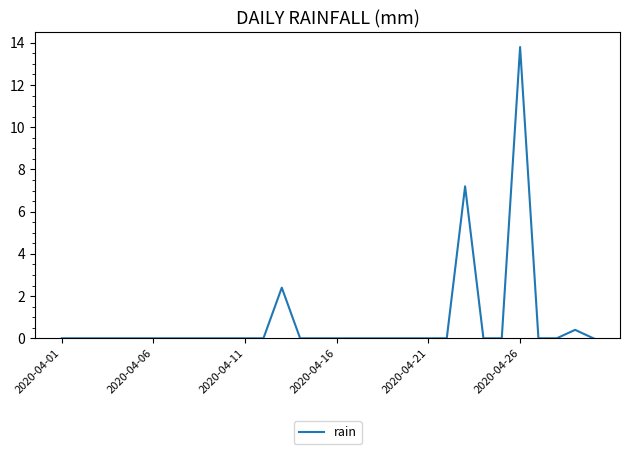

True or false: there are more than 0 points higher than both neighbors.

True